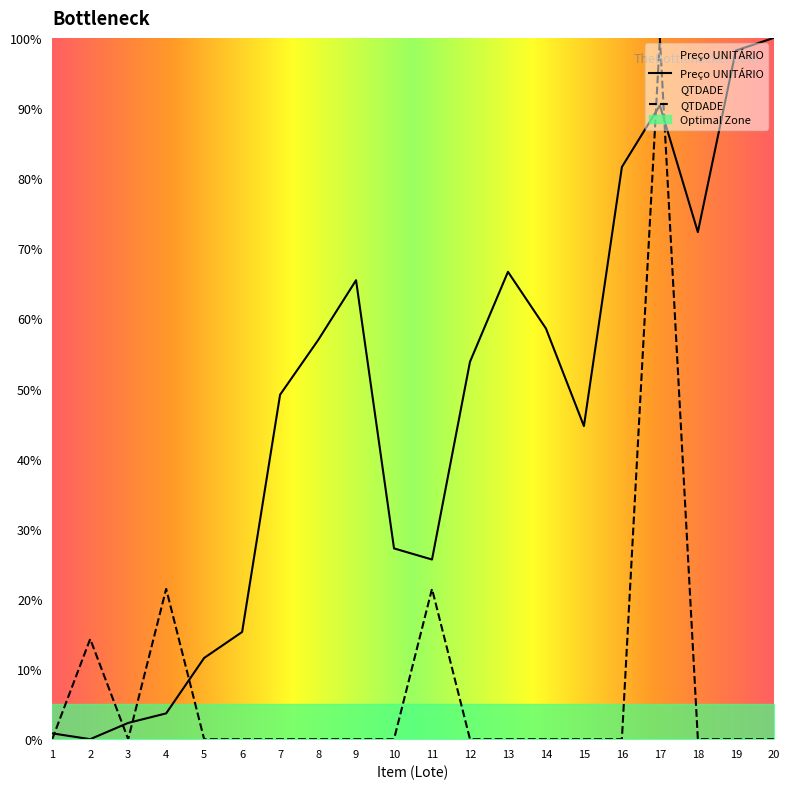

Which series ends up on top after the final intersection of Preço UNITÁRIO and QTDADE?

Preço UNITÁRIO